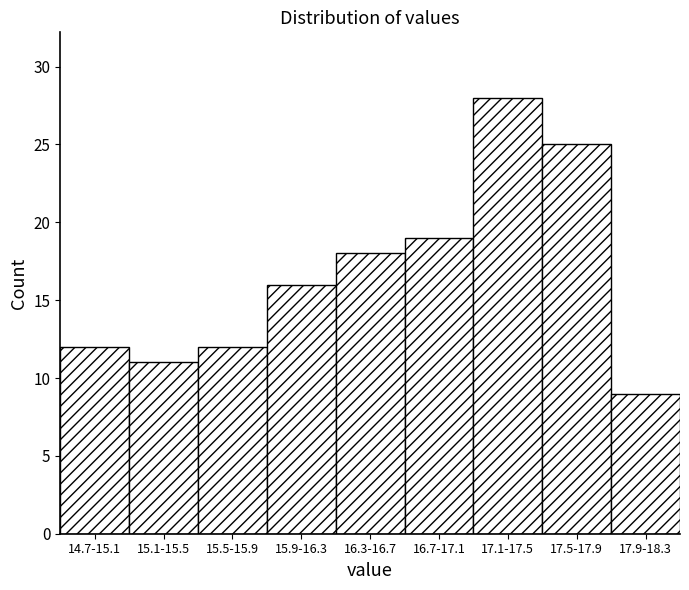

Reading right to left, what are all the values shown in this chart?

9	25	28	19	18	16	12	11	12